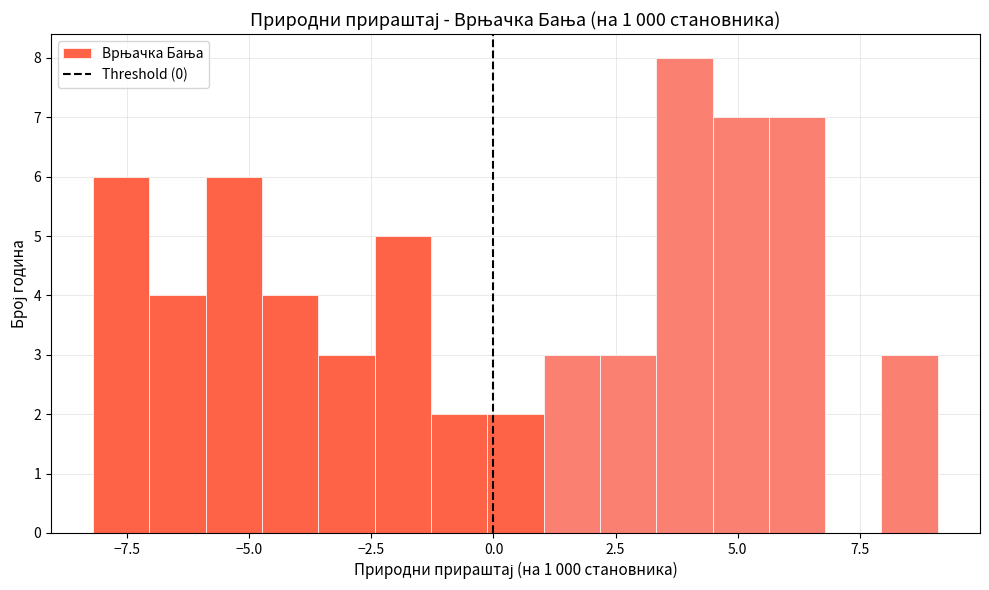

Around what value on the x-axis is the tallest bar? Give the approximate position of its centre, as read against the axis.

4.0